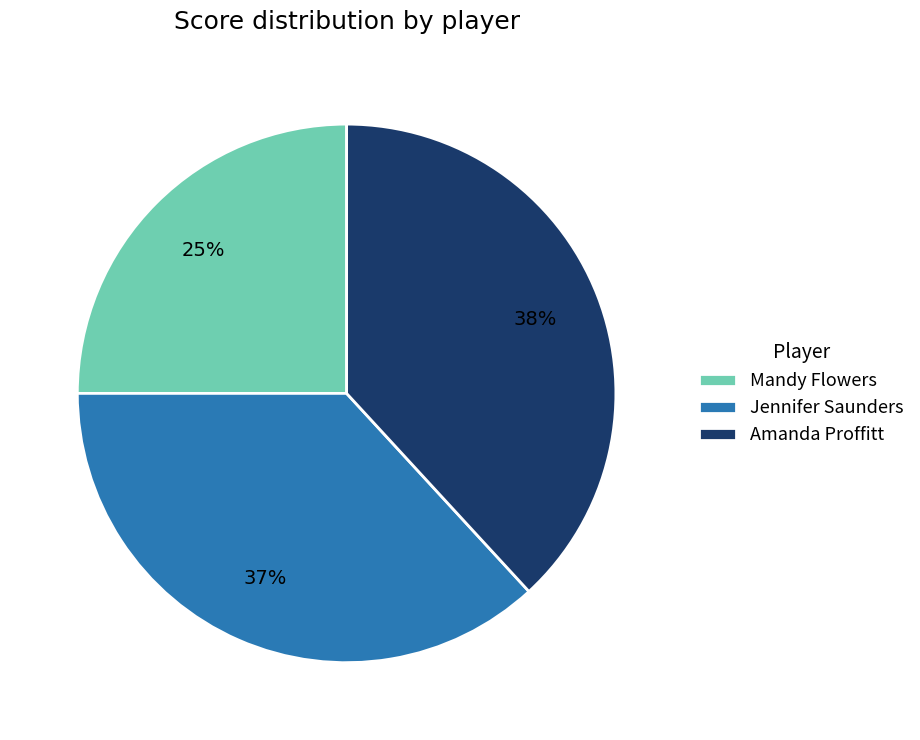

To the nearest percent, what is the combined percentage of Mandy Flowers and Amanda Proffitt?

63%